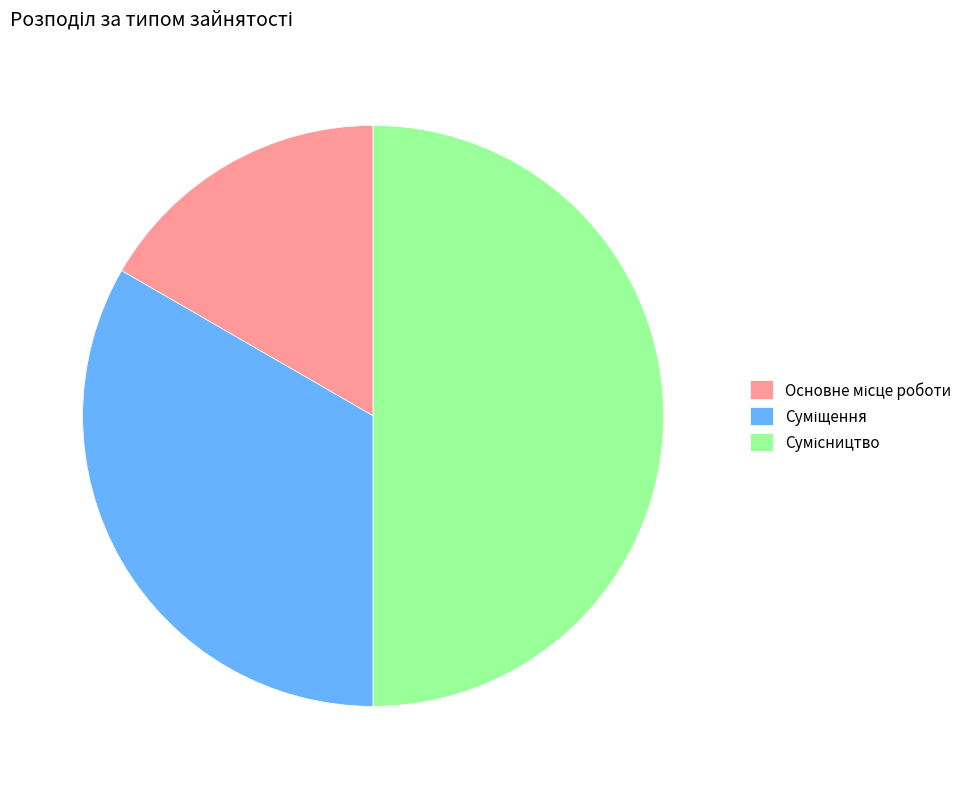

Count the number of slices in the pie.

3